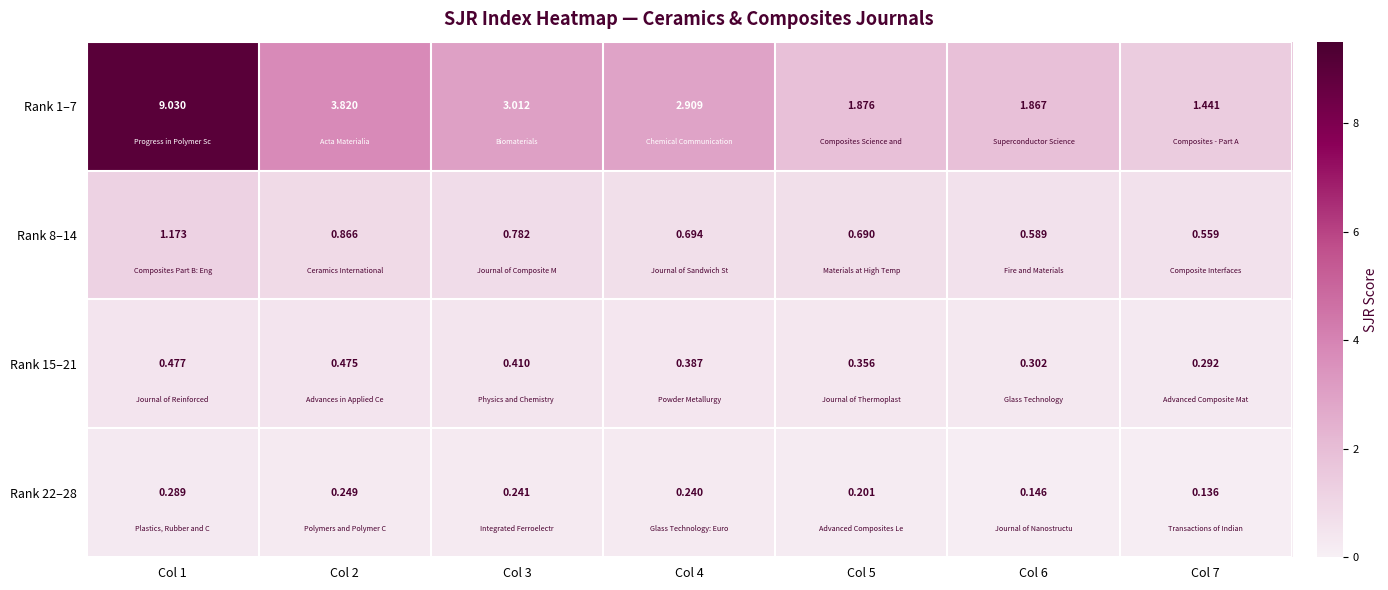

Between Col 4 and Col 6, which series saw the biggest shift?

Rank 1–7